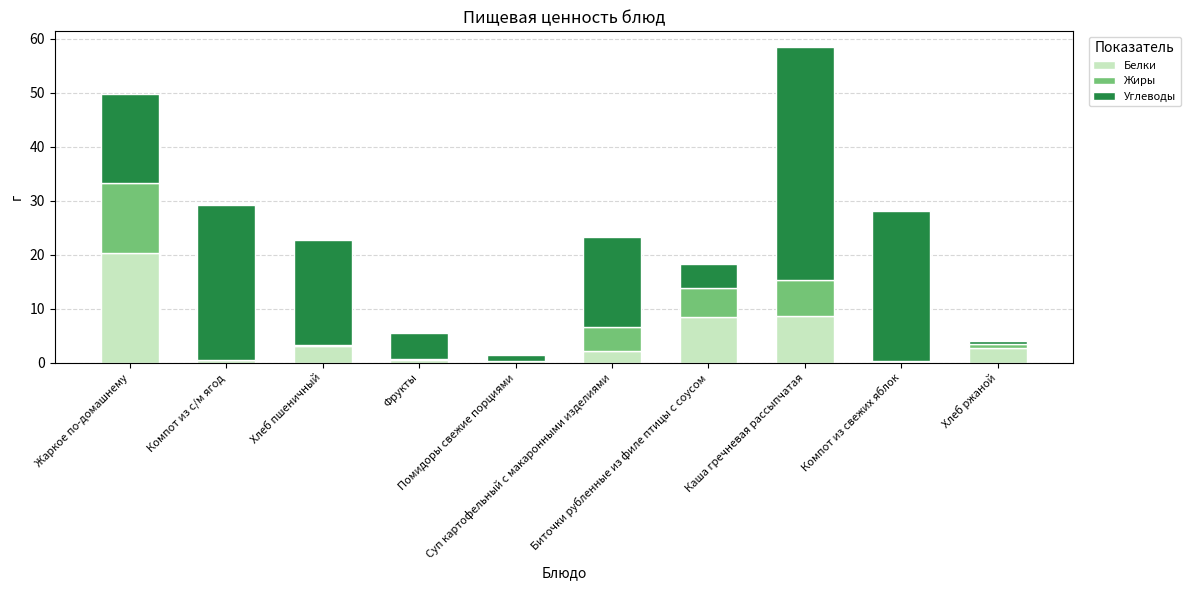

Count the number of data series in this chart.

3